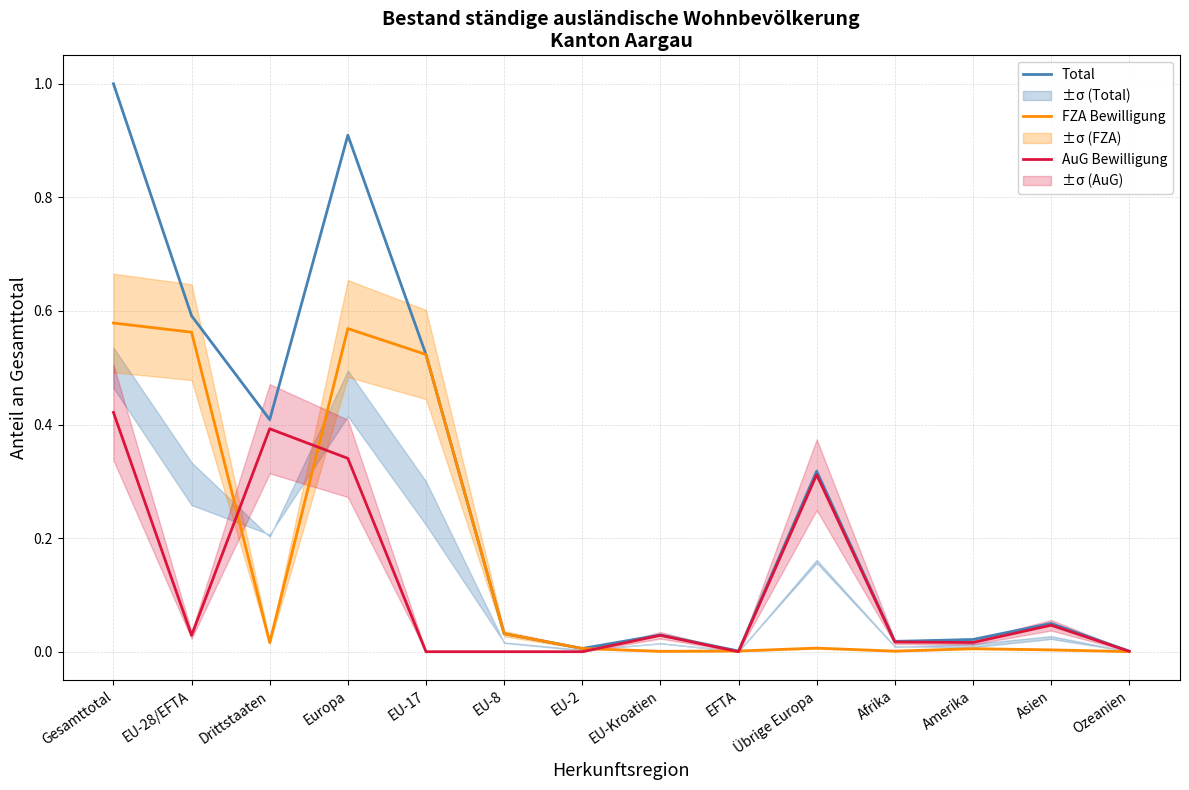

Reading left to right, extract all data points from this chart.

Total: Gesamttotal=1.0	EU-28/EFTA=0.6	Drittstaaten=0.4	Europa=0.9	EU-17=0.5	EU-8=0.0	EU-2=0.0	EU-Kroatien=0.0	EFTA=0.0	Übrige Europa=0.3	Afrika=0.0	Amerika=0.0	Asien=0.0	Ozeanien=0.0
FZA Bewilligung: Gesamttotal=0.6	EU-28/EFTA=0.6	Drittstaaten=0.0	Europa=0.6	EU-17=0.5	EU-8=0.0	EU-2=0.0	EU-Kroatien=0.0	EFTA=0.0	Übrige Europa=0.0	Afrika=0.0	Amerika=0.0	Asien=0.0	Ozeanien=0.0
AuG Bewilligung: Gesamttotal=0.4	EU-28/EFTA=0.0	Drittstaaten=0.4	Europa=0.3	EU-17=0.0	EU-8=0.0	EU-2=0.0	EU-Kroatien=0.0	EFTA=0.0	Übrige Europa=0.3	Afrika=0.0	Amerika=0.0	Asien=0.0	Ozeanien=0.0